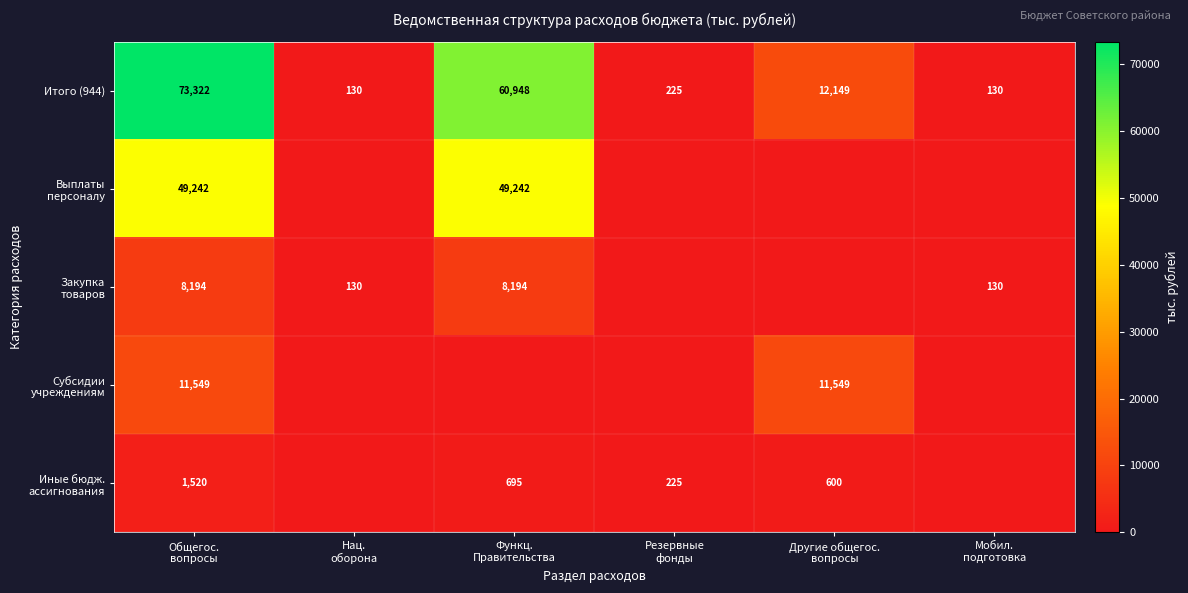

What is the difference between the second highest and minimum values in the Итого (944) series?

60818